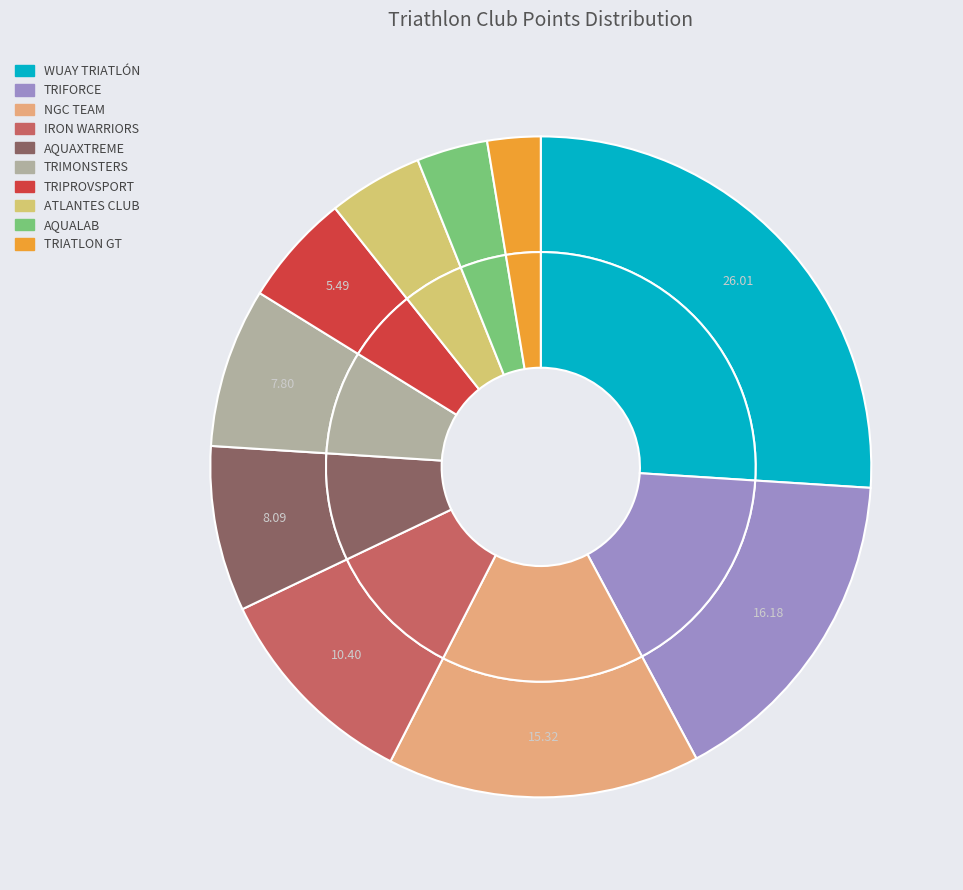

Does NGC TEAM represent more than half of the total?

No